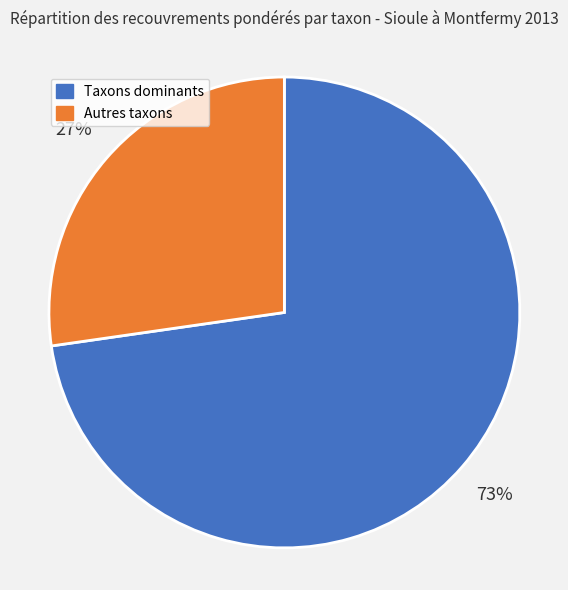

Count the number of slices in the pie.

2